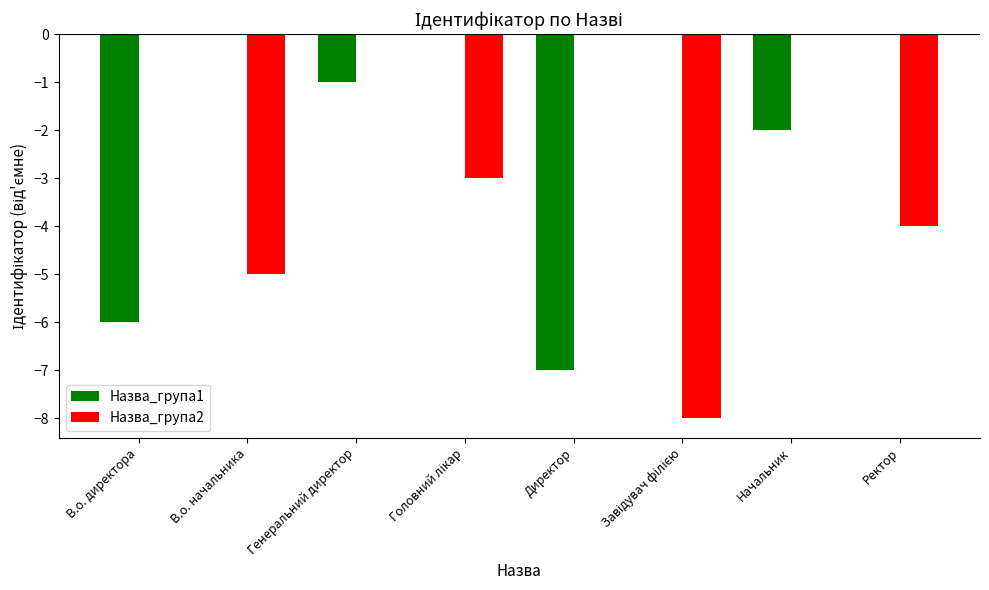

Is it true that Назва_група2 equals -6 at Ректор?

False